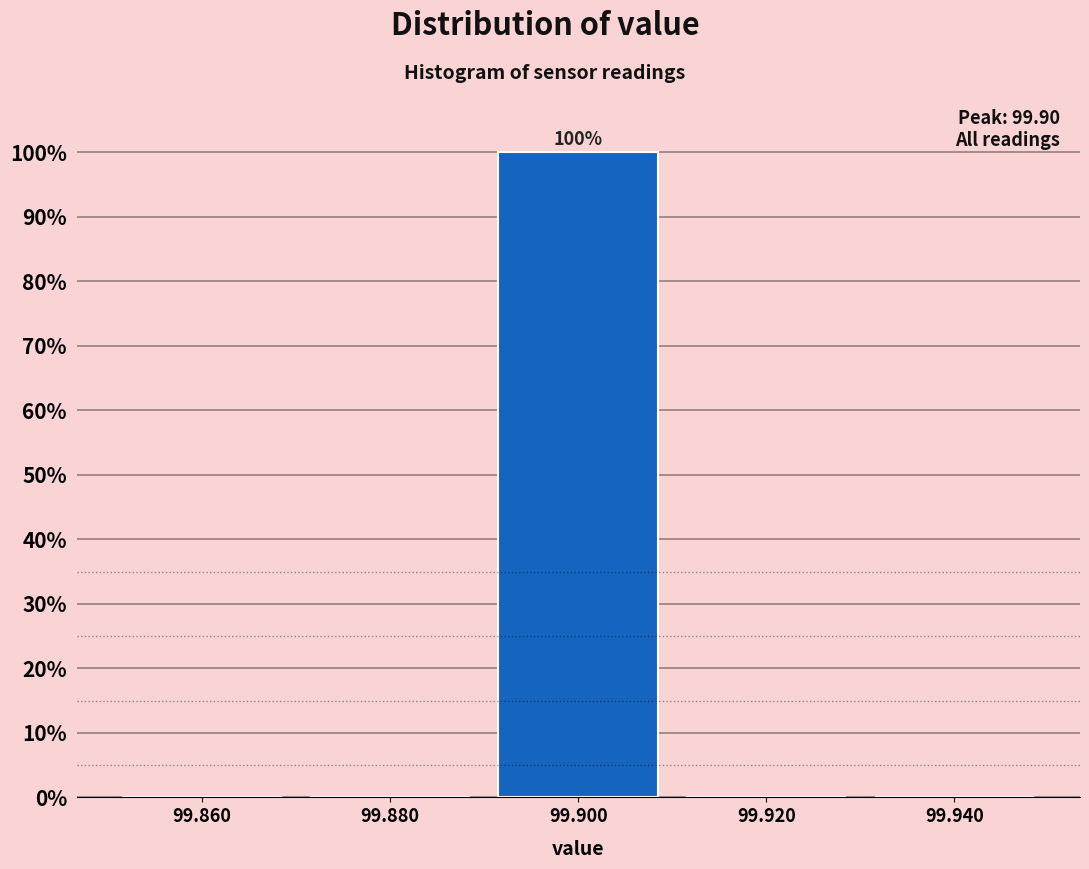

Which range on the x-axis has the tallest bar?

99.89 to 99.91